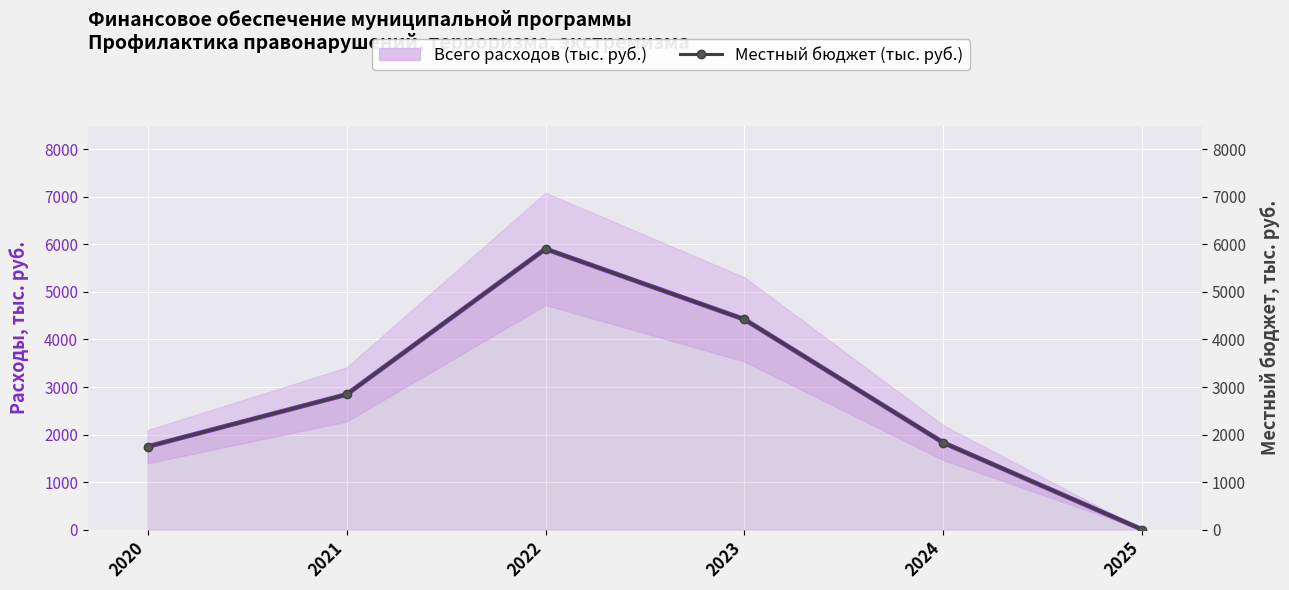

True or false: Всего расходов (тыс. руб.) and Местный бюджет (тыс. руб.) cross at least once.

False